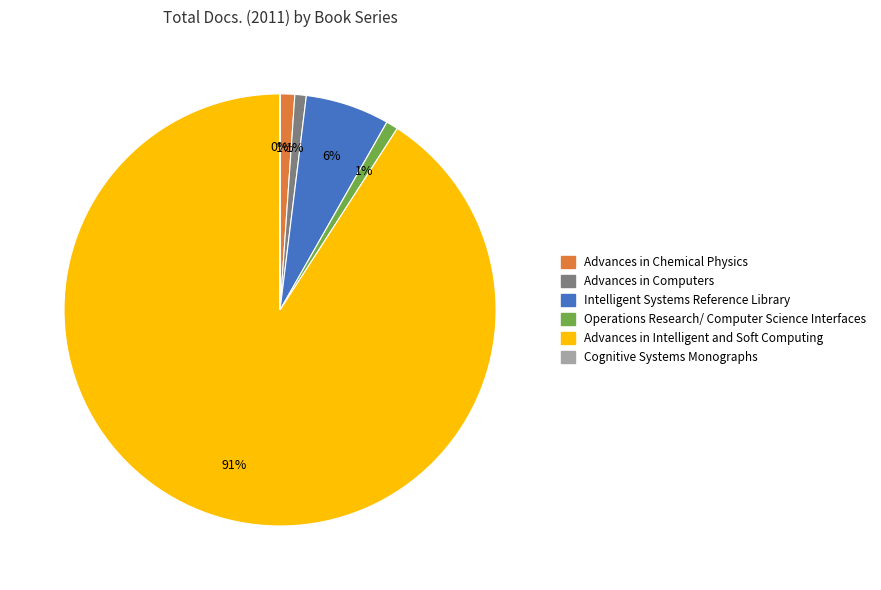

Which category accounts for the majority?

Advances in Intelligent and Soft Computing